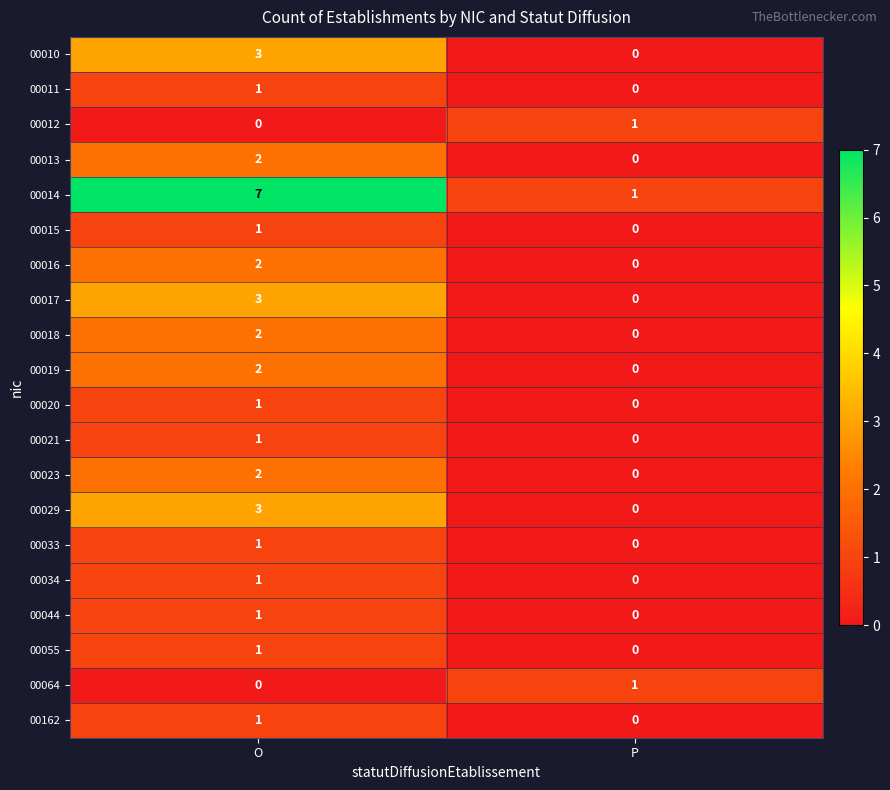

Rank the categories by 00044 value from highest to lowest.

O, P